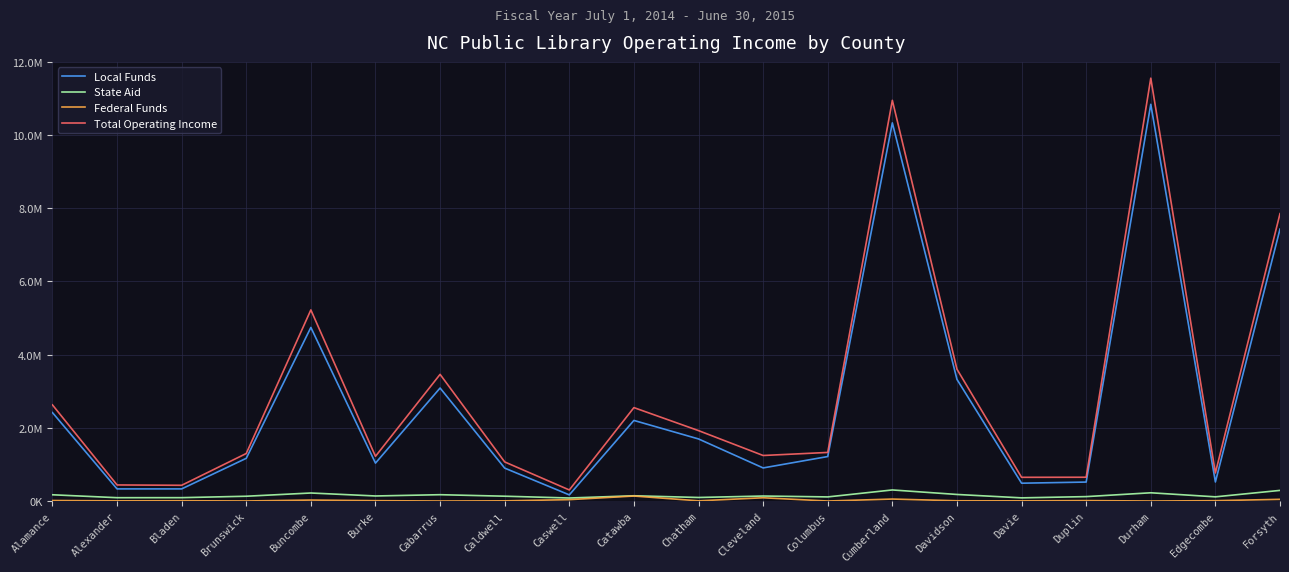

Reading left to right, list all the values displayed in this chart.

Local Funds: 2416760	331158	330757	1166757	4742829	1035475	3087612	899121	167618	2201967	1696035	904111	1215384	10333317	3323956	486824	517826	10841002	520400	7430708
State Aid: 170418	90834	91620	130576	218847	137794	172521	131453	82081	143453	96442	136386	112094	302240	179000	86193	120229	224792	114212	290061
Federal Funds: 14137	4540	7316	1200	25788	9354	0	4605	37102	136289	5000	88450	0	53322	6497	4300	11482	0	9200	45950
Total Operating Income: 2627315	438888	429693	1298533	5222044	1221241	3461133	1068176	302191	2552321	1923927	1243843	1327478	10949250	3601998	647546	649537	11555216	767023	7852802